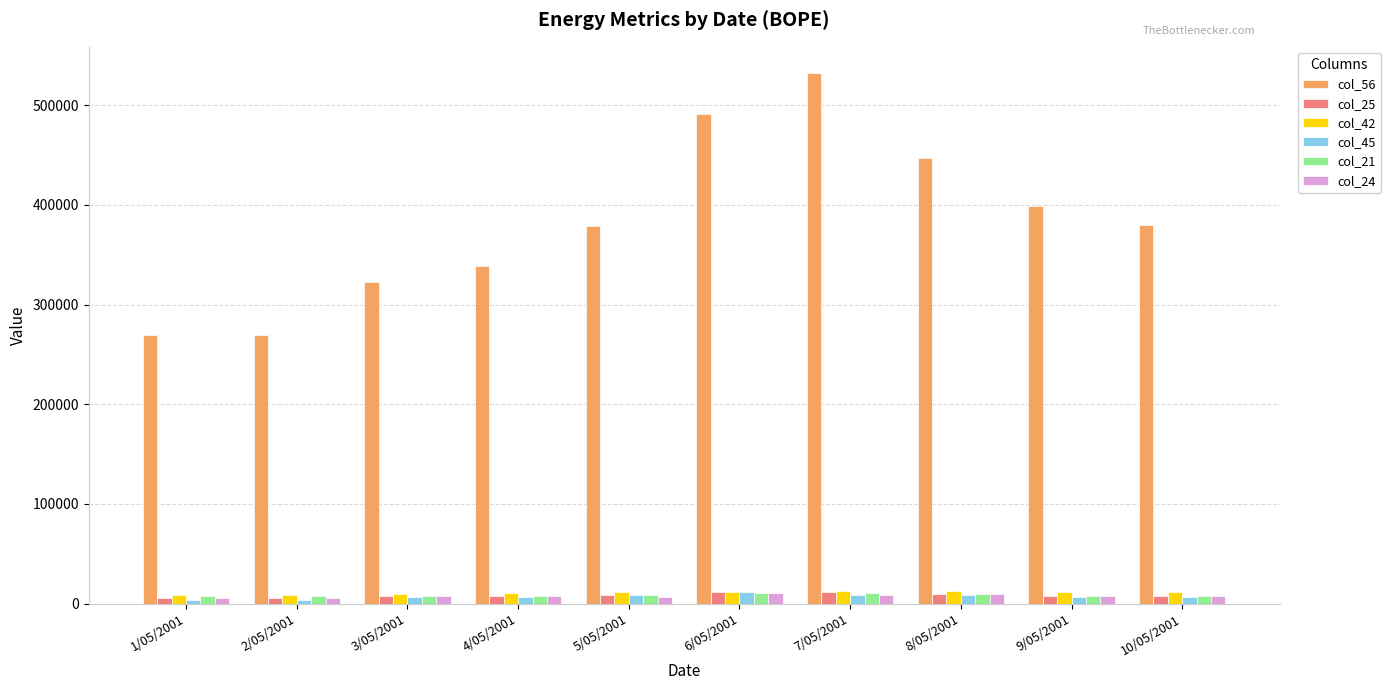

What is the maximum value shown in the chart?

532118